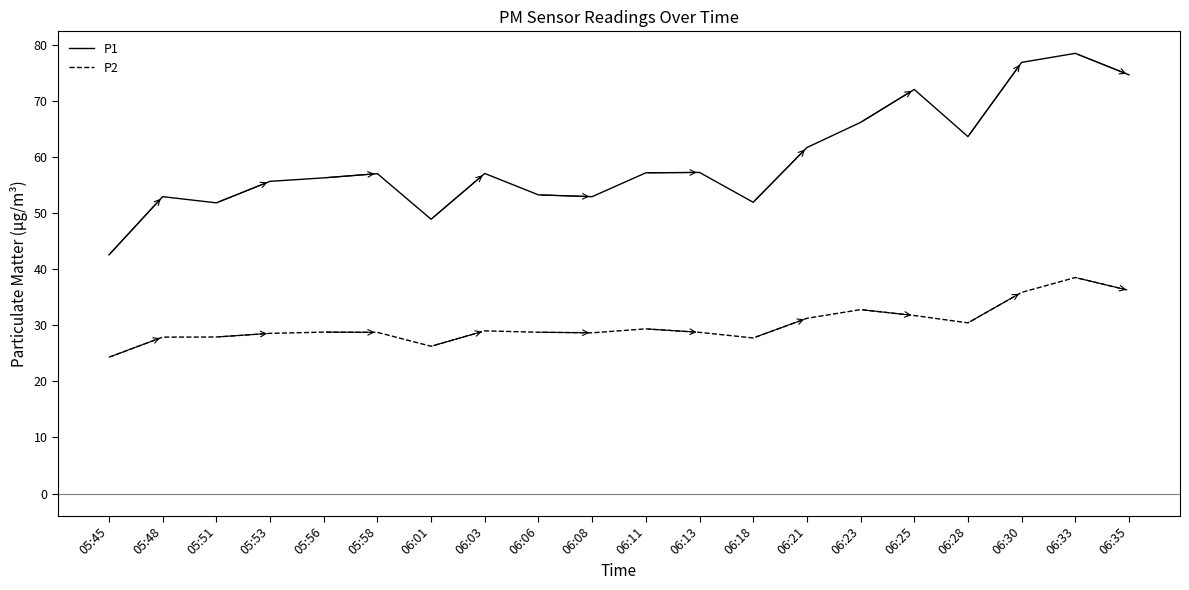

What position from the left is 06:18?

13